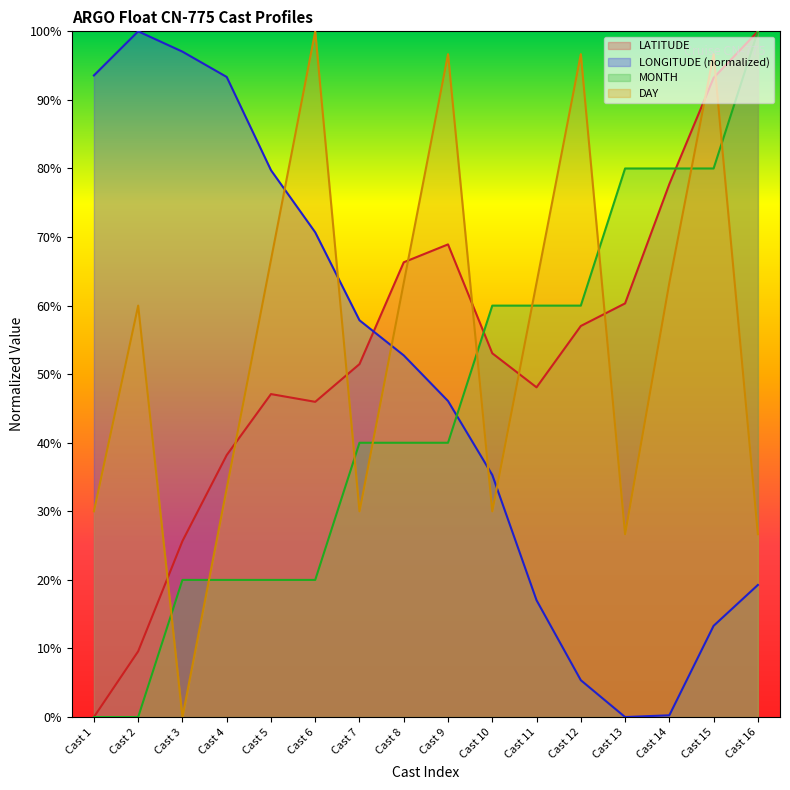

Which category has the lowest value across all series?

Cast 1